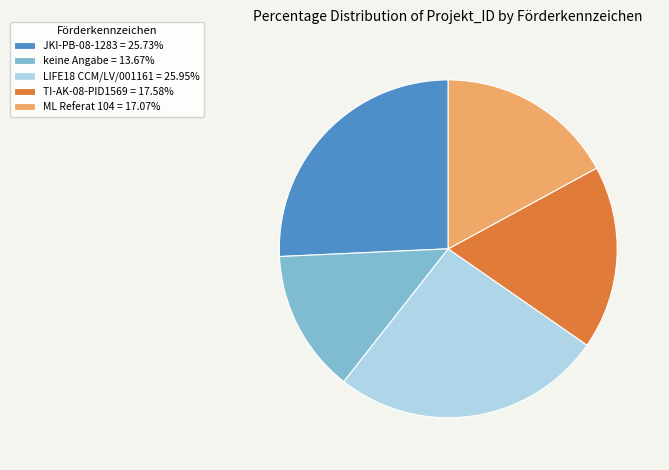

Do TI-AK-08-PID1569 and keine Angabe together represent more than half of the pie?

No